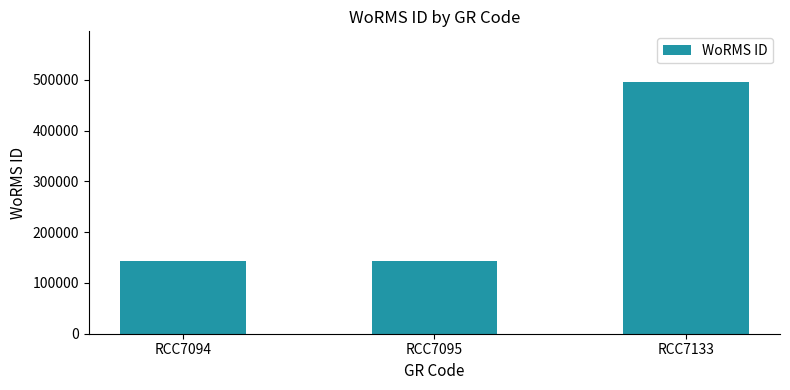

Reading left to right, list all the values displayed in this chart.

RCC7094=144099	RCC7095=144099	RCC7133=496299